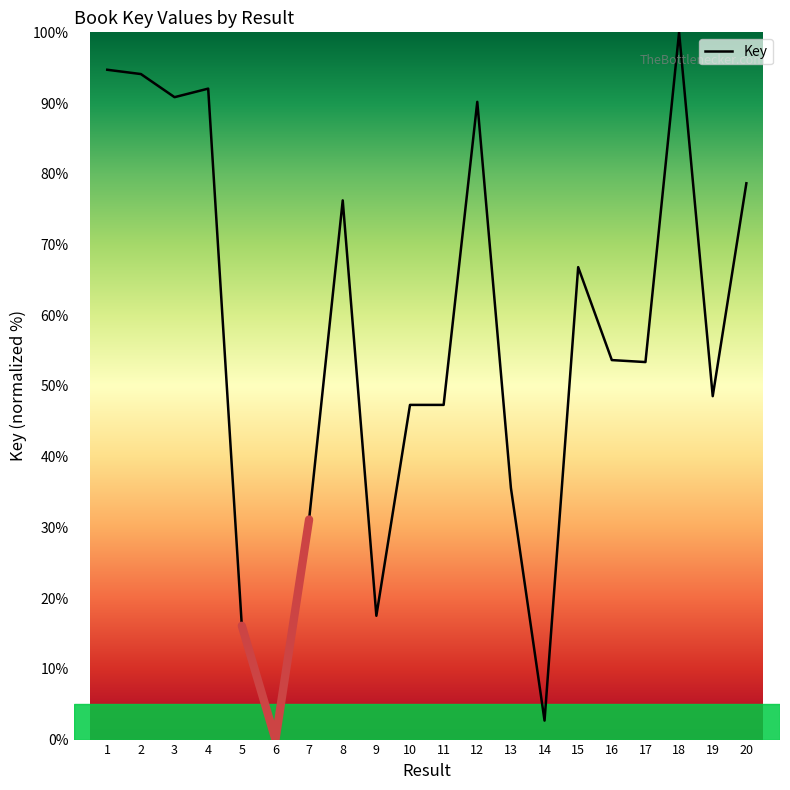

What is the change in value from 4 to 5?

-75.9